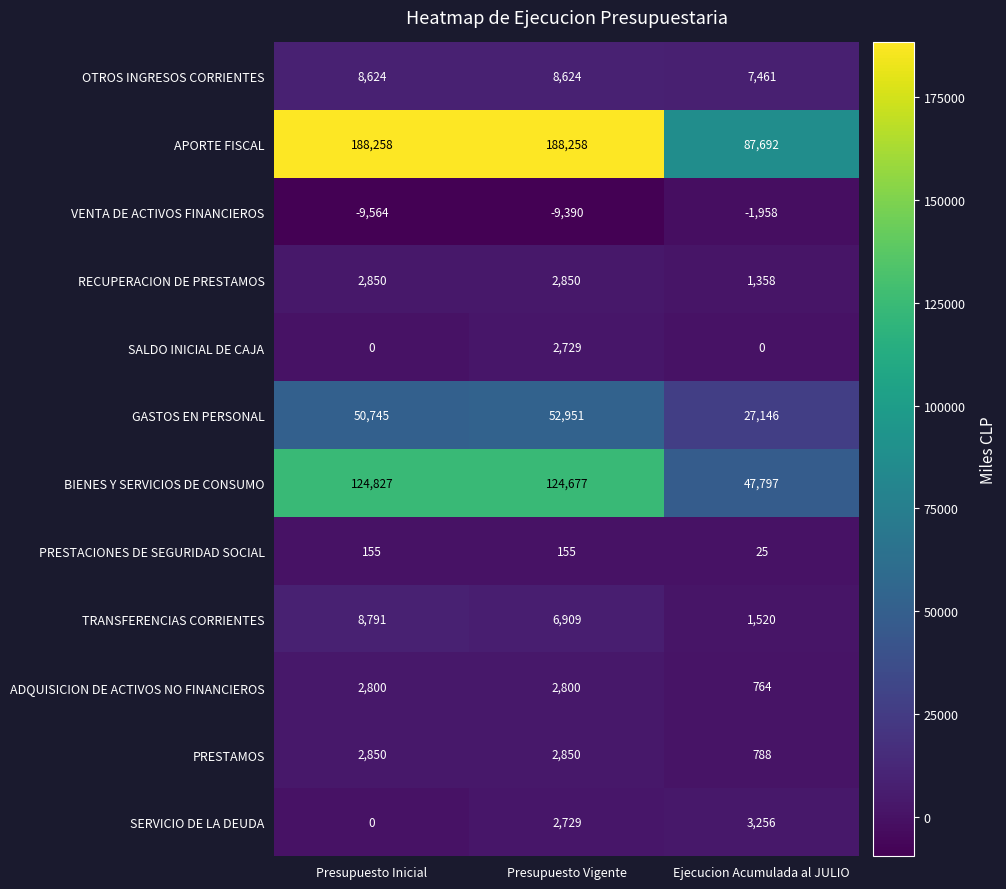

Count the number of categories in the chart.

3